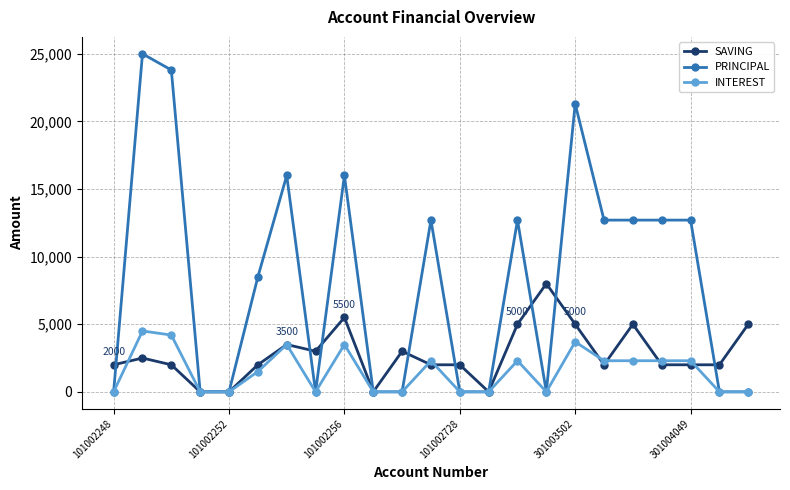

Rank the series by their average value, from lowest to highest.

INTEREST, SAVING, PRINCIPAL